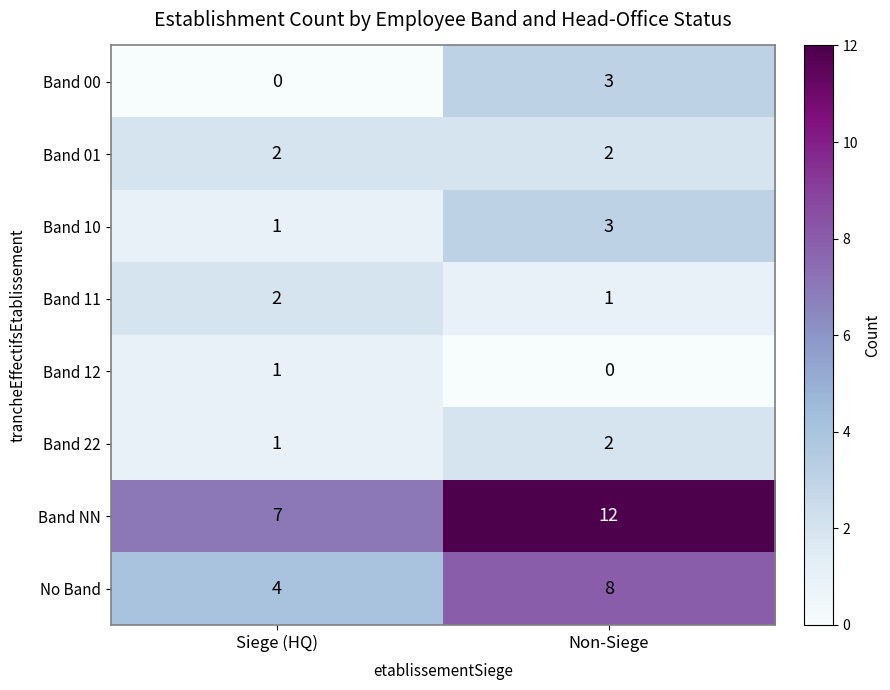

Which series has the widest spread of values?

Band NN